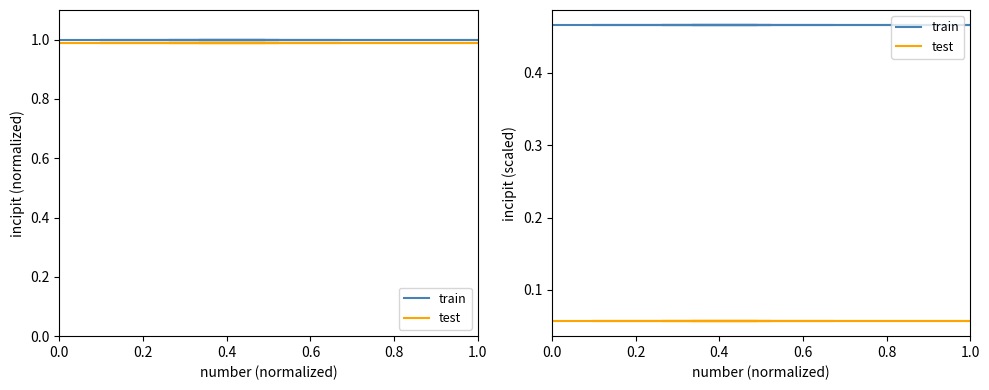

What is the total value across all series at 0.2?

0.5